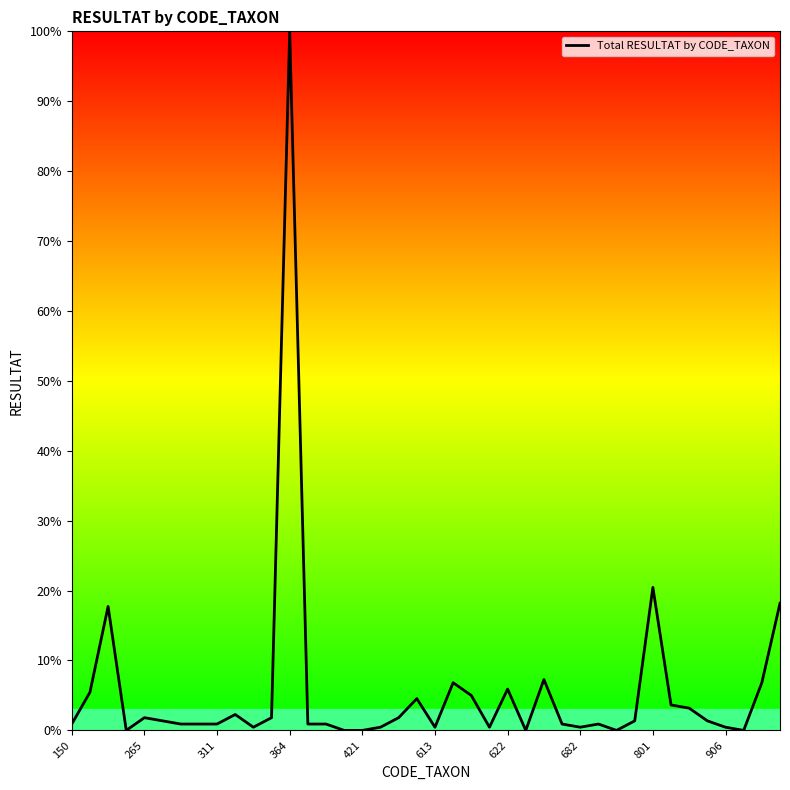

Is this an area chart (filled region under the line)?

No